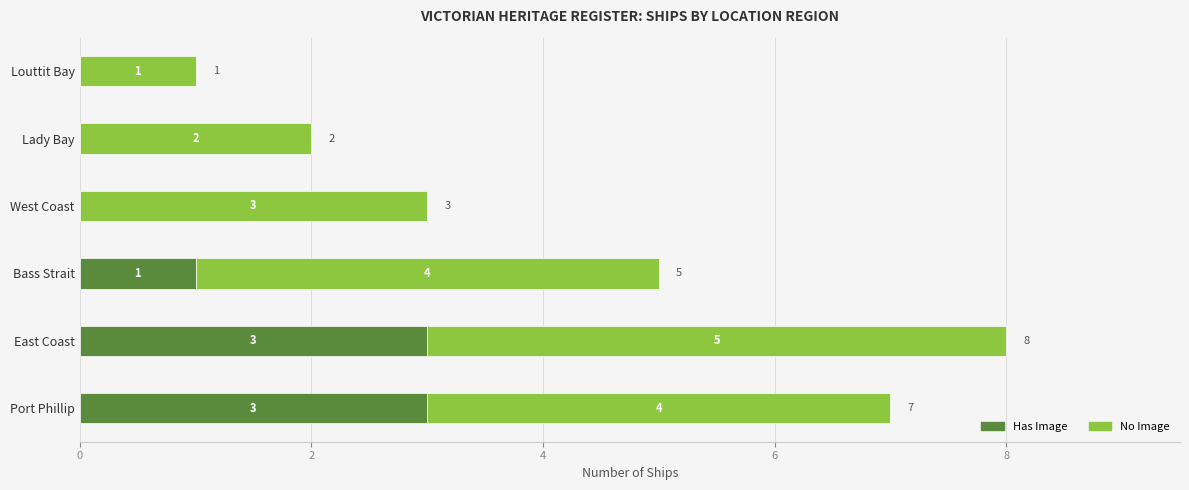

At which label is Has Image closest to 1?

Bass Strait